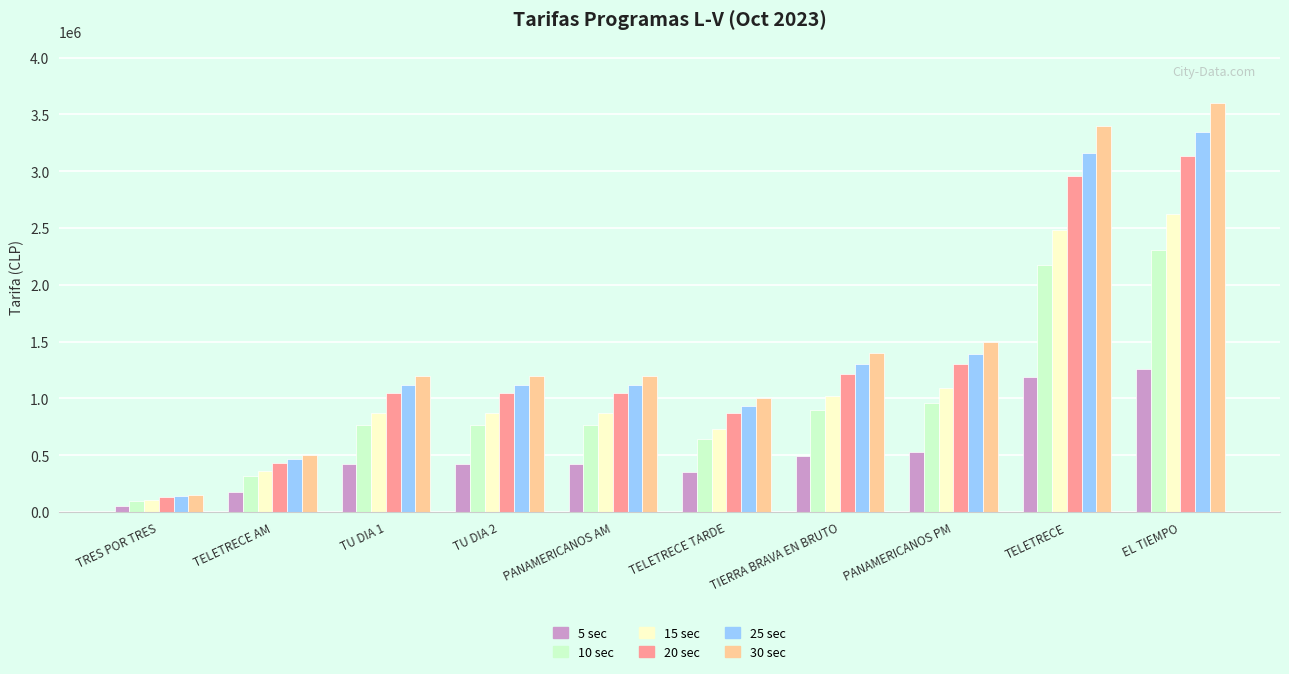

What position from the right is TELETRECE TARDE?

5